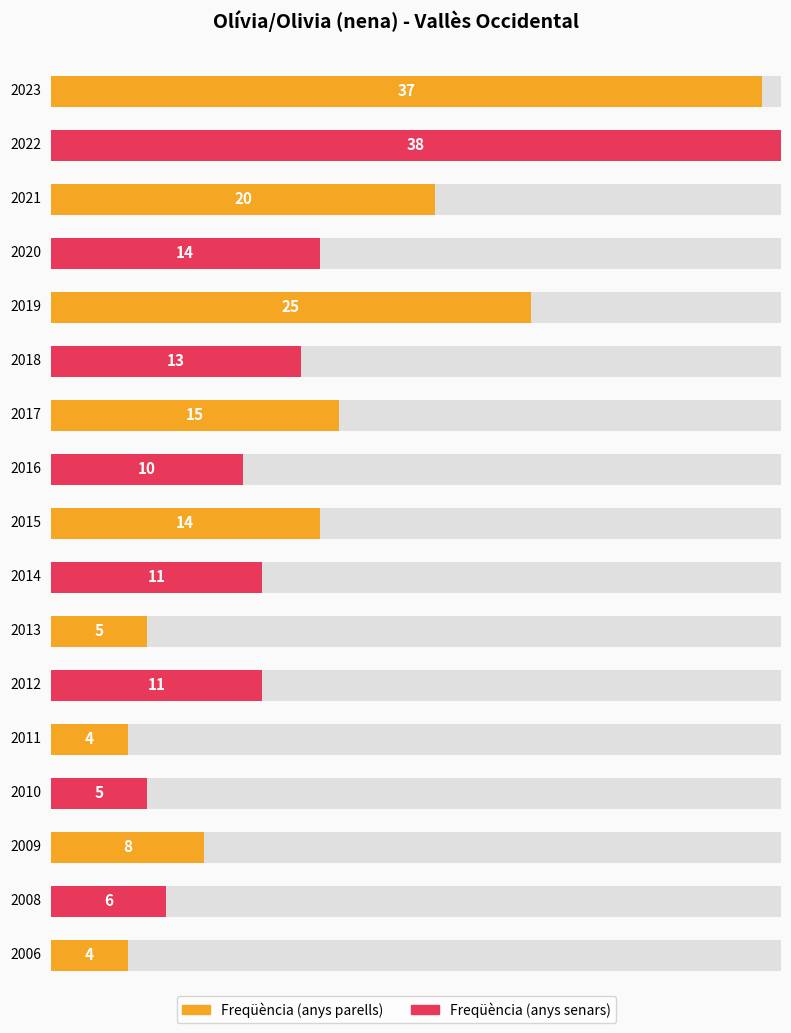

Rank the categories by value from lowest to highest.

2011, 2006, 2013, 2010, 2008, 2009, 2016, 2014, 2012, 2018, 2020, 2015, 2017, 2021, 2019, 2023, 2022